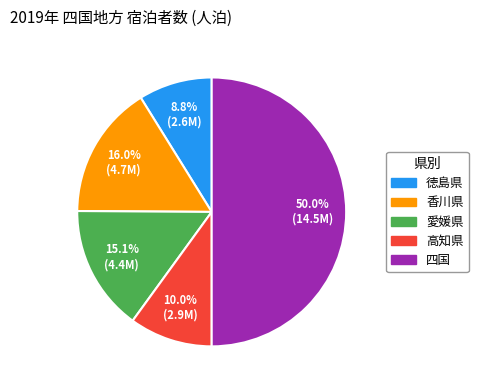

To the nearest percent, what is the combined percentage of 徳島県 and 四国?

59%